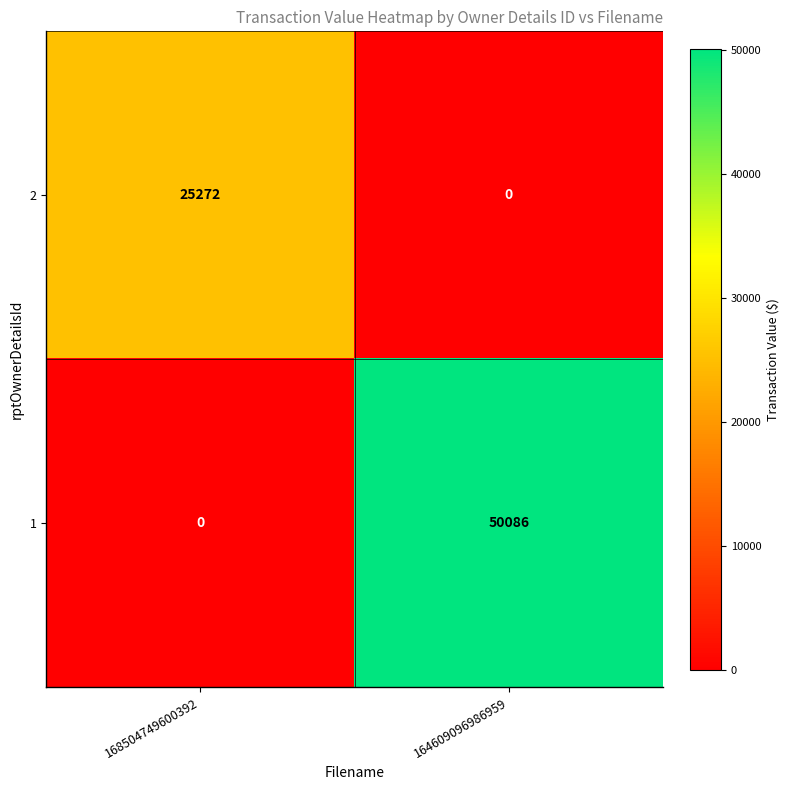

What is the sum of all 1 values?

50086